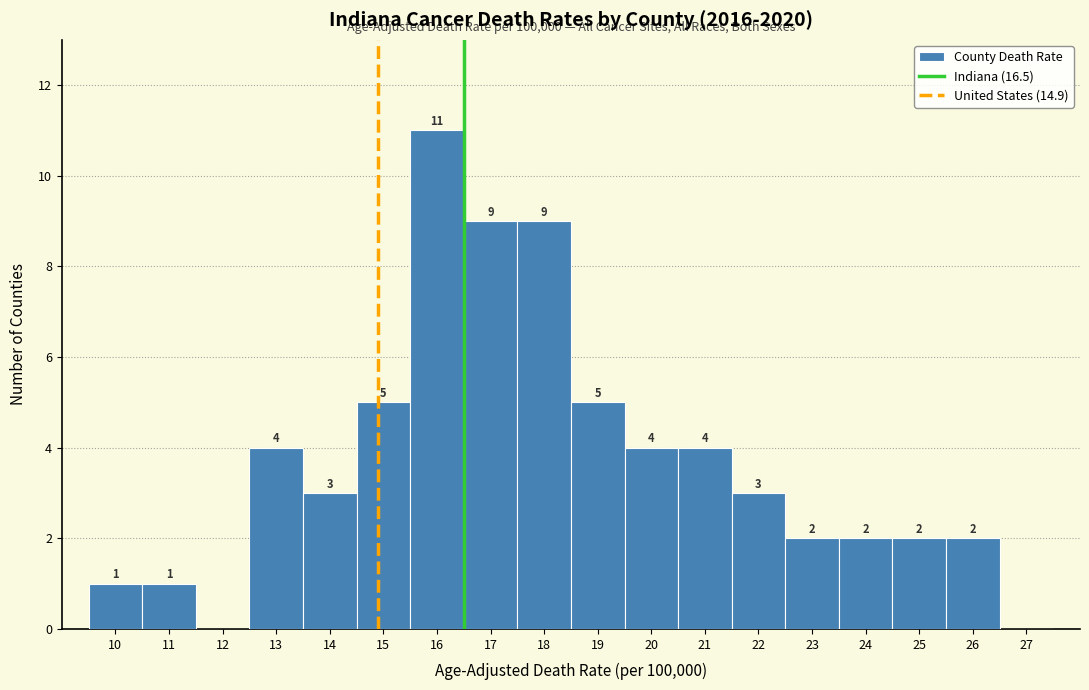

Over which range of the x-axis is the bar tallest?

15.5 to 16.5